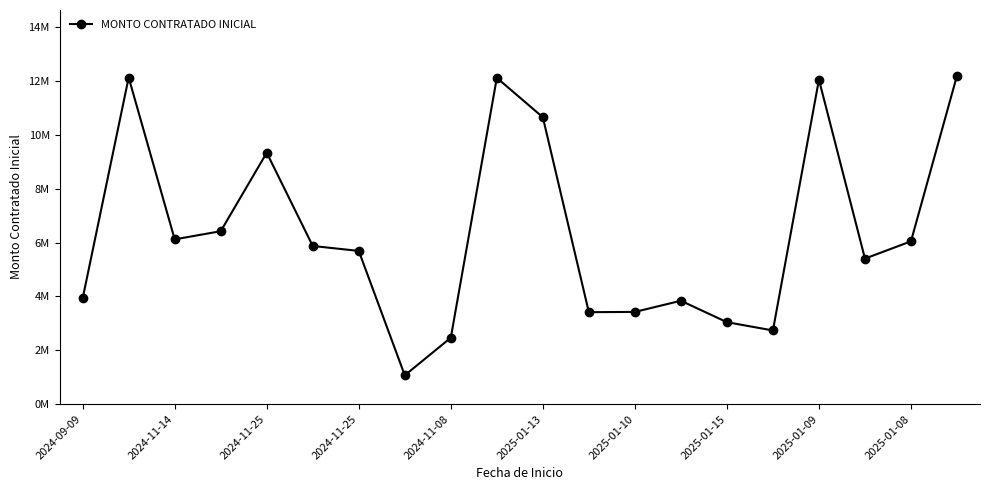

True or false: there are more than 1 points higher than both neighbors.

True